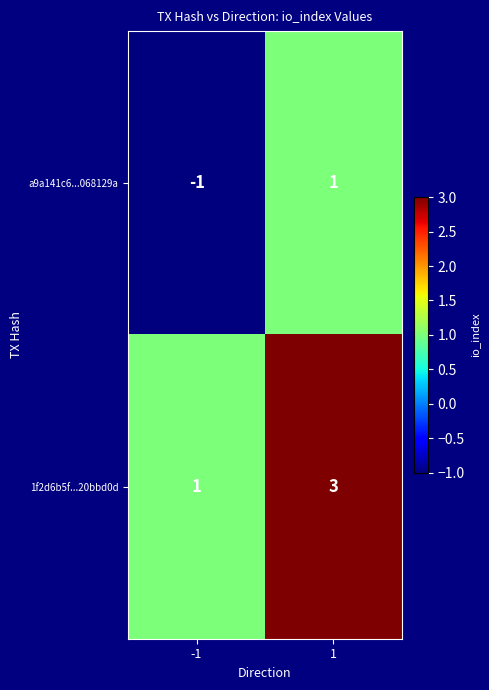

Which series has the largest total across all categories?

1f2d6b5f...20bbd0d